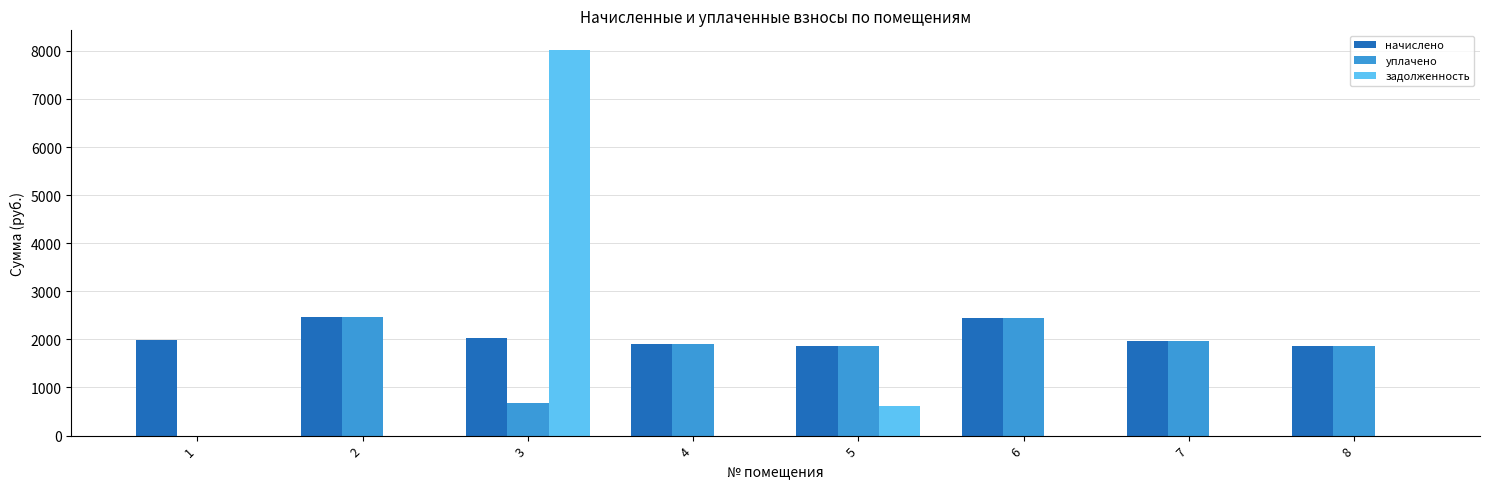

The value of начислено at 4 is 1895.3. True or false?

True